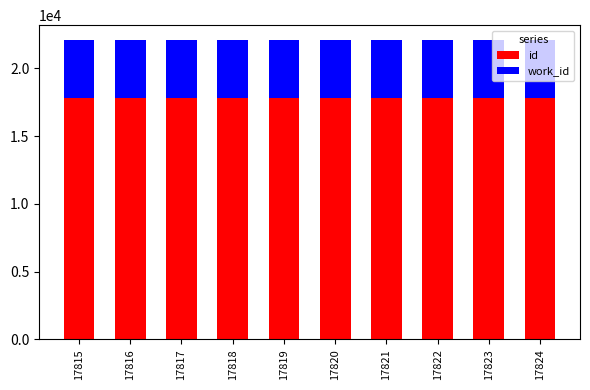

How many bars are there in total?

10